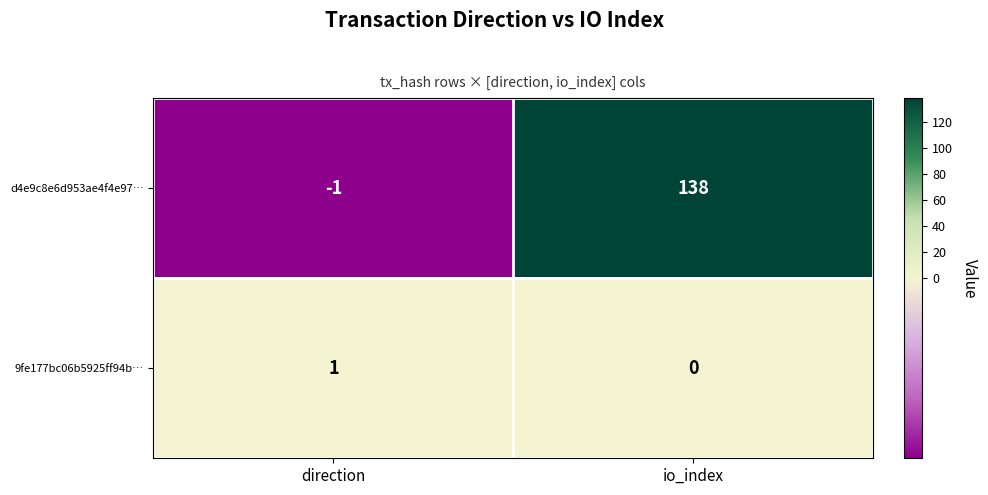

True or false: d4e9c8e6d953ae4f4e97… has a value of 138 at io_index.

True